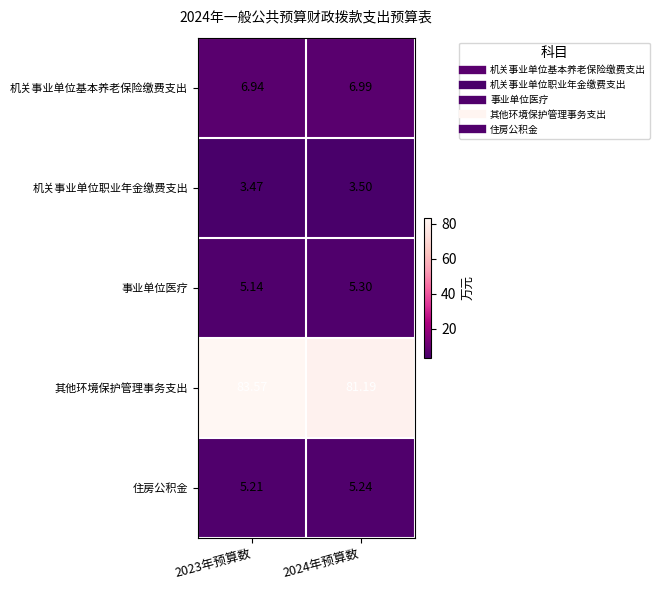

Is the value of 住房公积金 at 2023年预算数 greater than the value of 其他环境保护管理事务支出 at 2024年预算数?

No